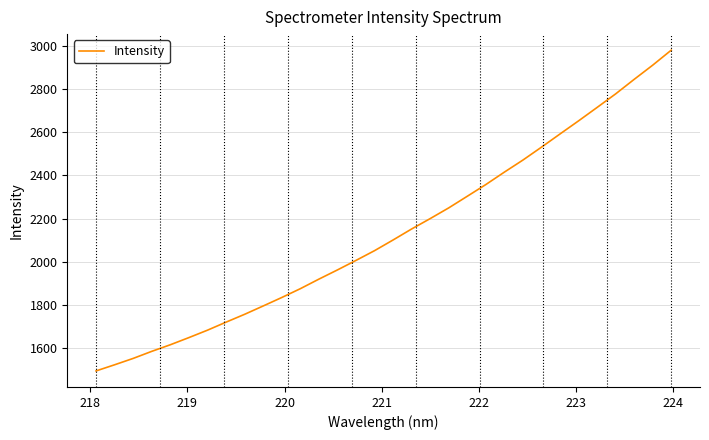

Reading left to right, list all the values displayed in this chart.

1495.4	1523.9	1553.4	1586.1	1616.6	1649.7	1684.0	1721.2	1757.5	1796.0	1835.2	1876.0	1920.2	1962.8	2006.9	2052.0	2101.5	2152.4	2200.4	2250.0	2303.9	2358.0	2415.6	2471.3	2531.0	2592.1	2652.7	2714.8	2777.5	2844.8	2910.4	2979.9